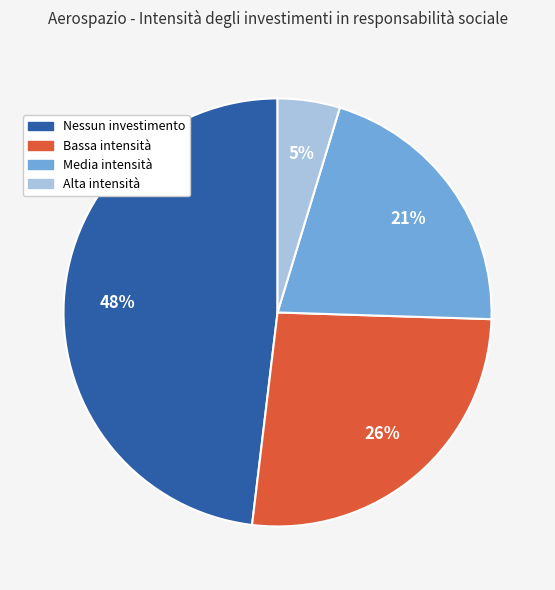

Count the number of slices in the pie.

4